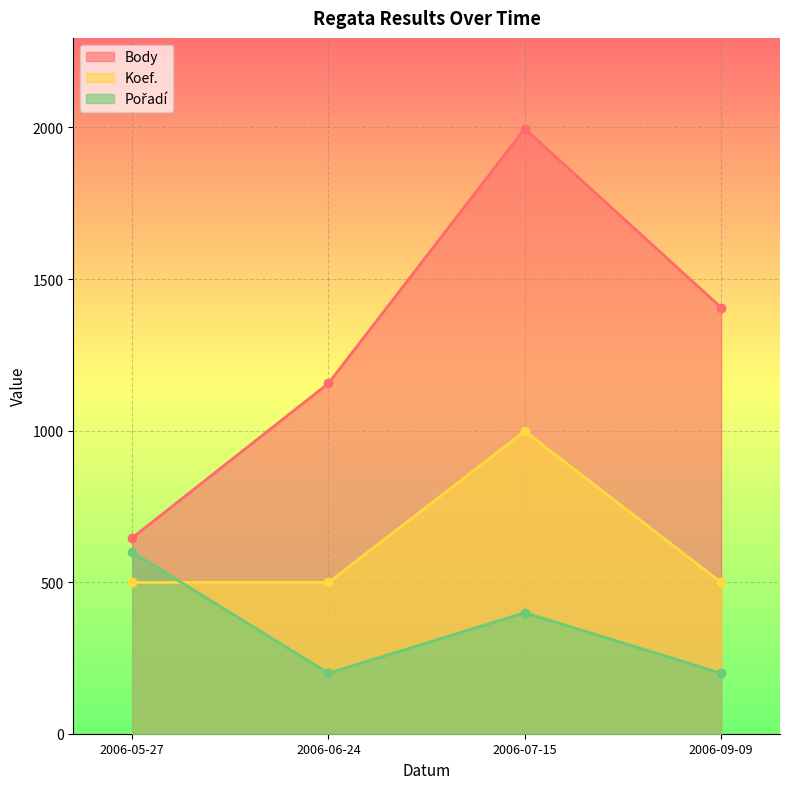

At which label is Pořadí closest to 399?

2006-07-15